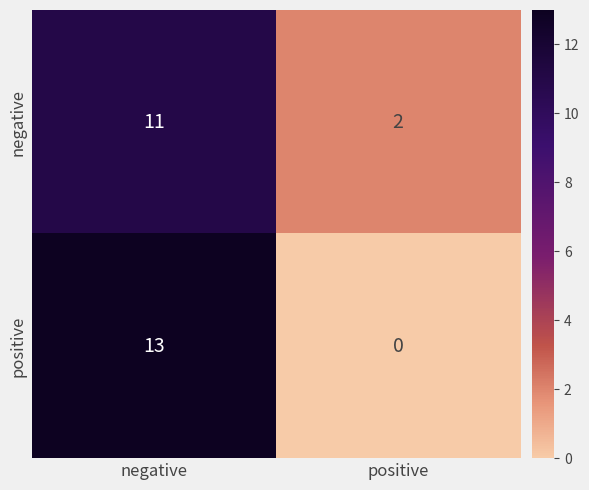

What value does the negative series have at negative?

11